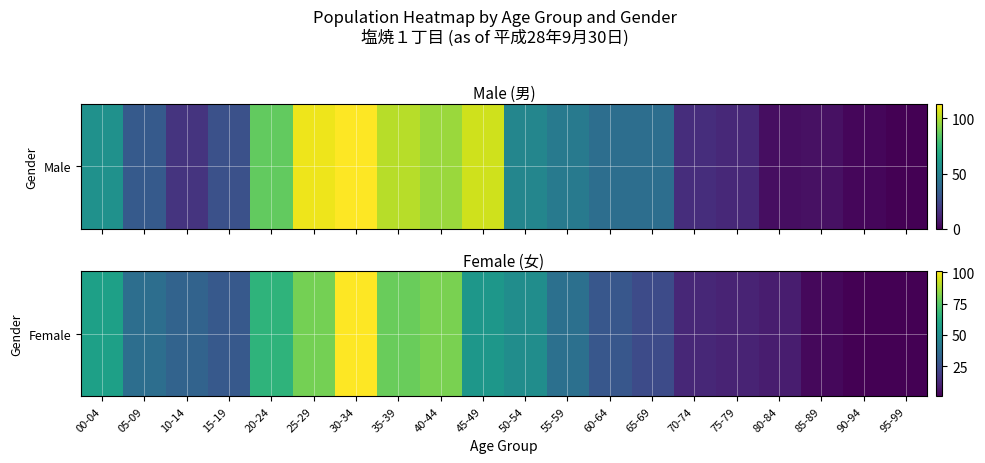

List the labels in order of value, largest first.

30-34, 40-44, 25-29, 35-39, 20-24, 00-04, 45-49, 50-54, 55-59, 05-09, 10-14, 15-19, 60-64, 65-69, 70-74, 75-79, 80-84, 85-89, 90-94, 95-99